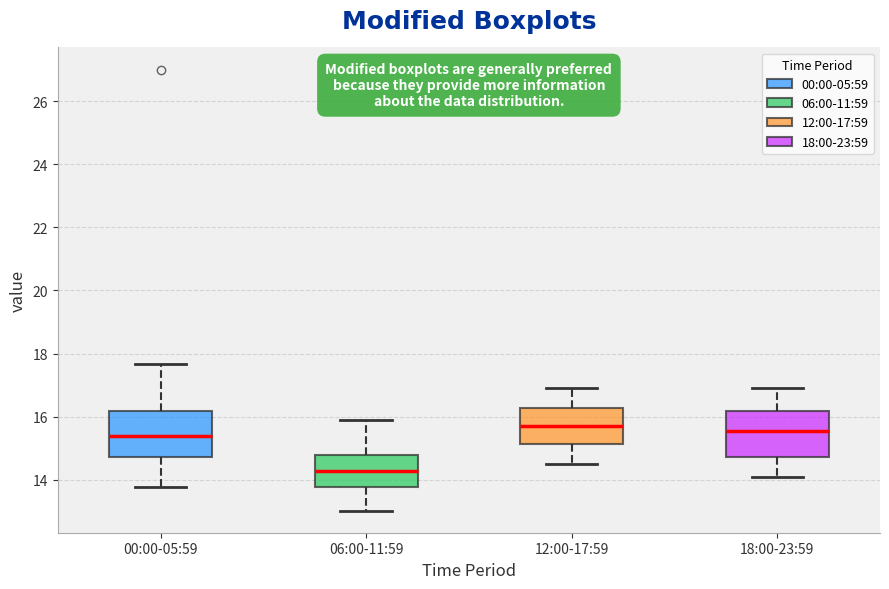

Where is the lower edge of the box for 18:00-23:59 on the y-axis? The values are not printed on the chart, so give them approximately, as read against the axis.

14.8